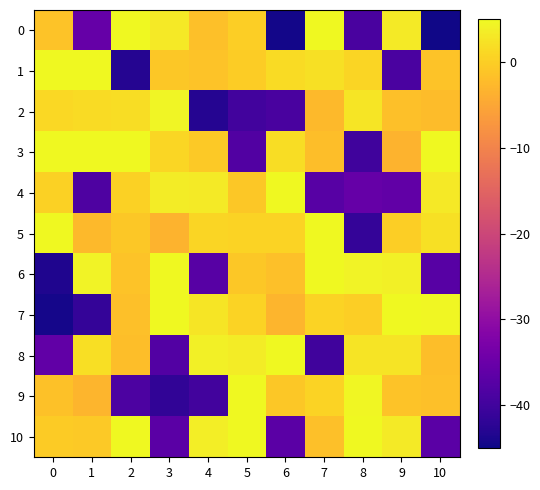

Reading left to right, transcribe all the data shown in this chart.

0: 0=-1.3	1=-35.5	2=5.0	3=3.1	4=-1.7	5=-0.0	6=-44.4	7=6.0	8=-39.0	9=3.4	10=-44.8
1: 0=6.4	1=6.9	2=-42.9	3=-0.7	4=-1.4	5=-0.2	6=1.5	7=2.2	8=0.8	9=-38.9	10=-1.3
2: 0=1.2	1=1.6	2=1.9	3=4.5	4=-43.0	5=-39.9	6=-39.1	7=-2.4	8=2.8	9=-1.8	10=-2.1
3: 0=5.8	1=7.2	2=4.9	3=0.9	4=-0.6	5=-38.2	6=1.7	7=-2.0	8=-40.0	9=-3.4	10=7.0
4: 0=0.5	1=-38.4	2=0.4	3=3.5	4=3.4	5=-0.9	6=6.3	7=-37.2	8=-35.6	9=-36.1	10=3.1
5: 0=5.9	1=-2.6	2=-0.8	3=-3.2	4=0.8	5=0.7	6=0.6	7=6.7	8=-41.4	9=0.1	10=2.2
6: 0=-43.6	1=4.3	2=-1.4	3=7.8	4=-37.3	5=-0.7	6=-1.6	7=6.1	8=4.4	9=3.9	10=-37.3
7: 0=-44.3	1=-41.4	2=-1.7	3=5.3	4=2.7	5=0.5	6=-3.1	7=0.6	8=0.1	9=5.2	10=4.8
8: 0=-36.1	1=2.0	2=-2.0	3=-37.9	4=3.9	5=3.5	6=5.6	7=-40.1	8=2.5	9=2.6	10=-1.8
9: 0=-1.6	1=-3.1	2=-38.6	3=-41.9	4=-39.9	5=6.2	6=-0.8	7=0.6	8=4.8	9=-1.4	10=-1.7
10: 0=-0.3	1=-0.5	2=7.7	3=-36.9	4=3.6	5=5.5	6=-37.0	7=-1.8	8=6.8	9=3.3	10=-36.9